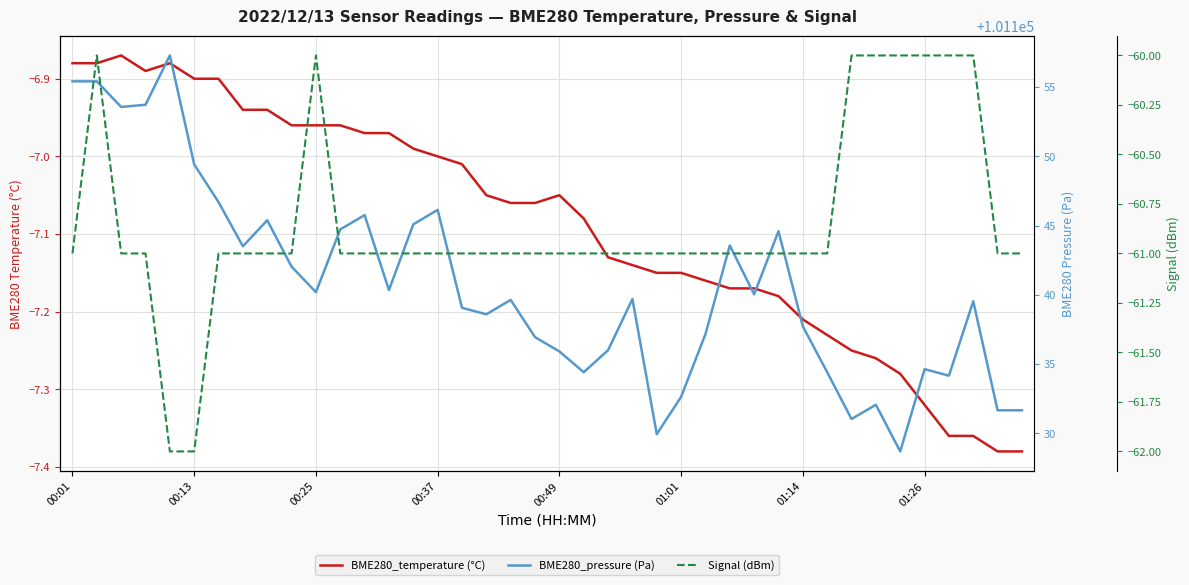

Reading right to left, list all the values displayed in this chart.

BME280_temperature (°C): -7.4	-7.4	-7.4	-7.4	-7.3	-7.3	-7.3	-7.2	-7.2	-7.2	-7.2	-7.2	-7.2	-7.2	-7.2	-7.2	-7.1	-7.1	-7.1	-7.0	-7.1	-7.1	-7.0	-7.0	-7.0	-7.0	-7.0	-7.0	-7.0	-7.0	-7.0	-6.9	-6.9	-6.9	-6.9	-6.9	-6.9	-6.9	-6.9	-6.9
BME280_pressure (Pa): 101131.7	101131.7	101139.5	101134.2	101134.6	101128.7	101132.1	101131.0	101134.4	101137.7	101144.6	101140.0	101143.6	101137.2	101132.6	101129.9	101139.7	101136.0	101134.4	101135.9	101136.9	101139.6	101138.6	101139.1	101146.1	101145.1	101140.3	101145.8	101144.7	101140.2	101142.0	101145.4	101143.5	101146.7	101149.4	101157.3	101153.7	101153.6	101155.4	101155.4
Signal (dBm): -61.0	-61.0	-60.0	-60.0	-60.0	-60.0	-60.0	-60.0	-61.0	-61.0	-61.0	-61.0	-61.0	-61.0	-61.0	-61.0	-61.0	-61.0	-61.0	-61.0	-61.0	-61.0	-61.0	-61.0	-61.0	-61.0	-61.0	-61.0	-61.0	-60.0	-61.0	-61.0	-61.0	-61.0	-62.0	-62.0	-61.0	-61.0	-60.0	-61.0